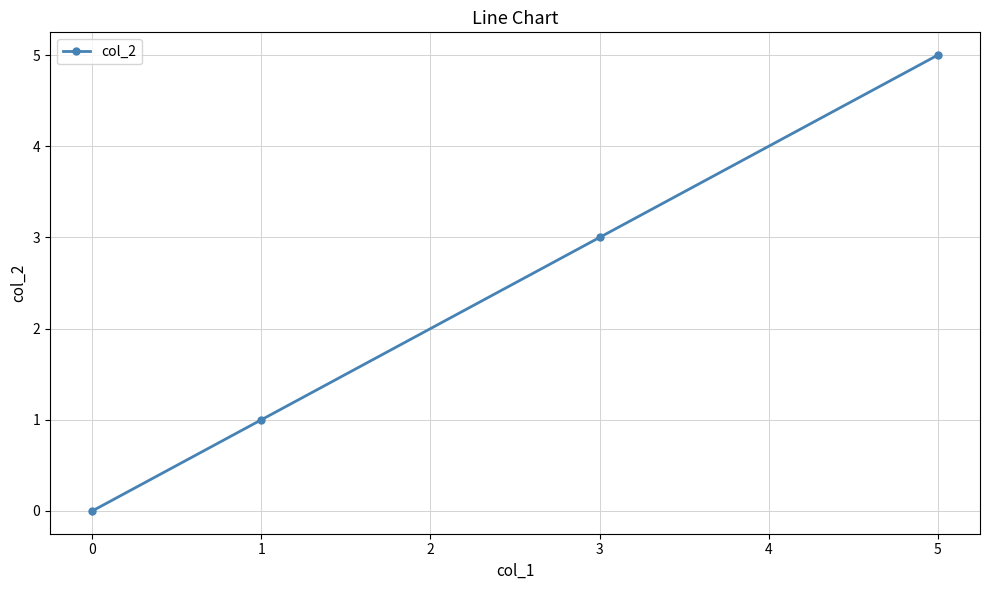

What is the sum of the values at 1 and 0?

1